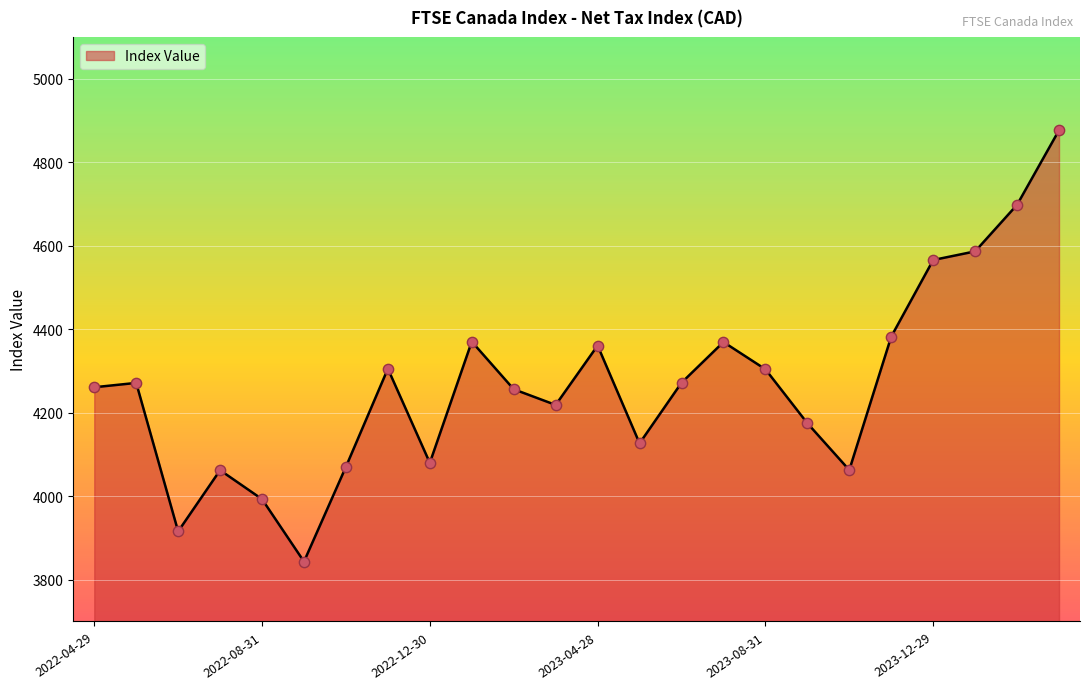

What is the maximum value shown in the chart?

4876.6